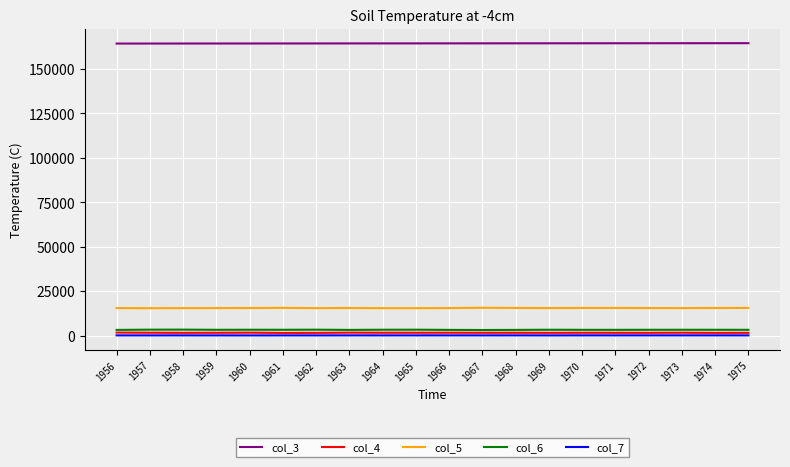

Is the value of col_5 at 1970 greater than the value of col_3 at 1972?

No